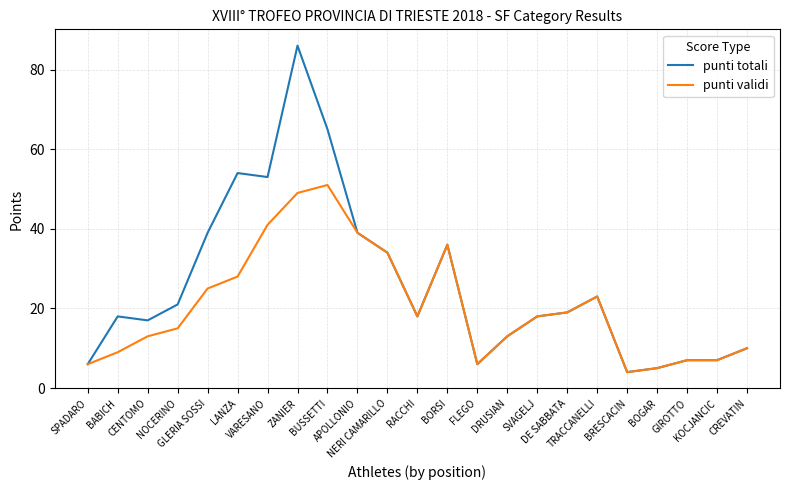

At which category does punti totali reach its first local peak?

BABICH